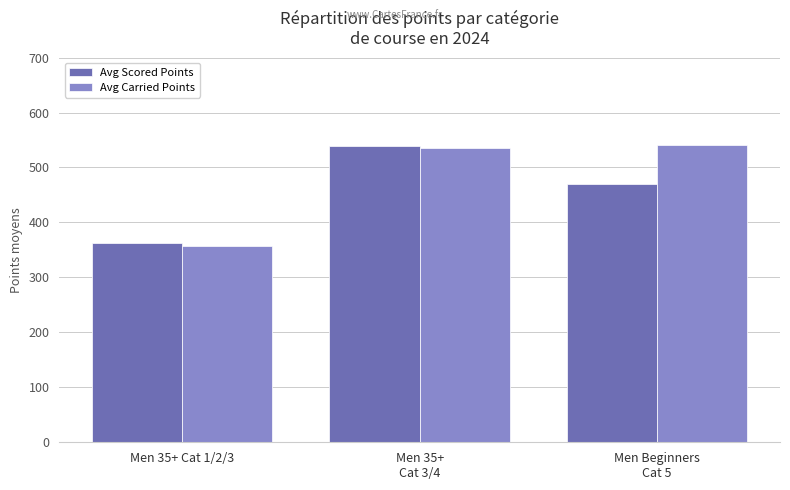

What is the total value across all series at Men 35+ Cat 1/2/3?

719.1